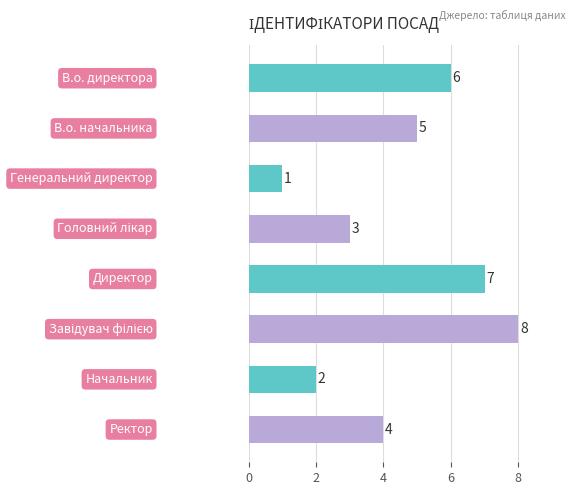

How many bars are there in total?

8